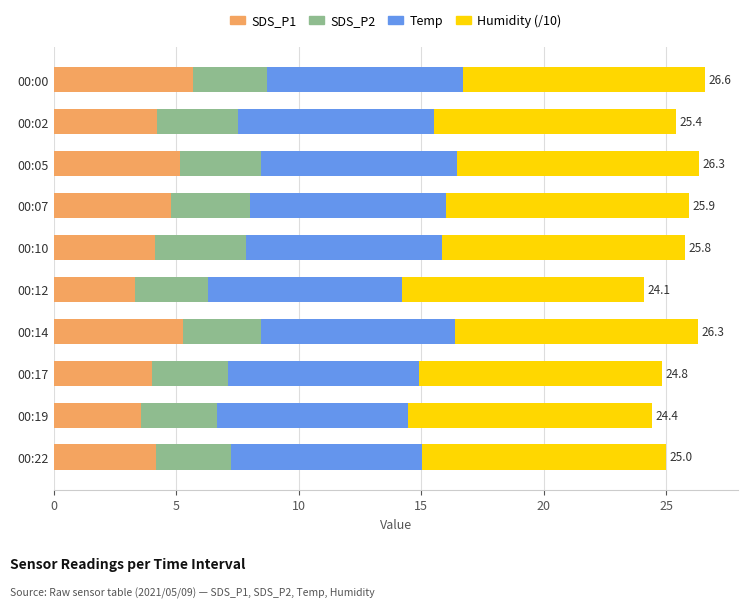

What is the total value across all series at 00:19?

24.4